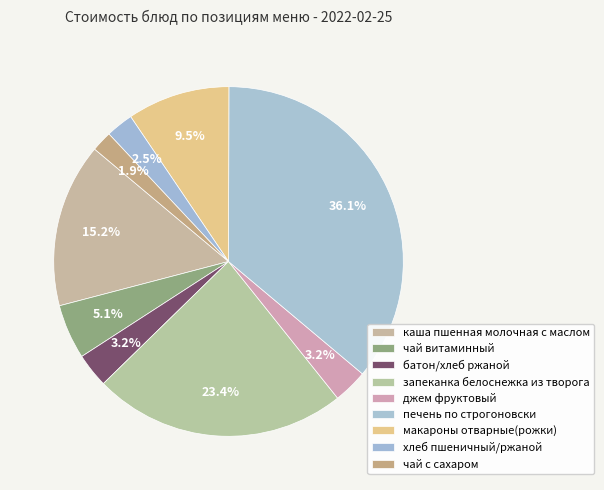

What is the largest slice in the pie chart?

печень по строгоновски